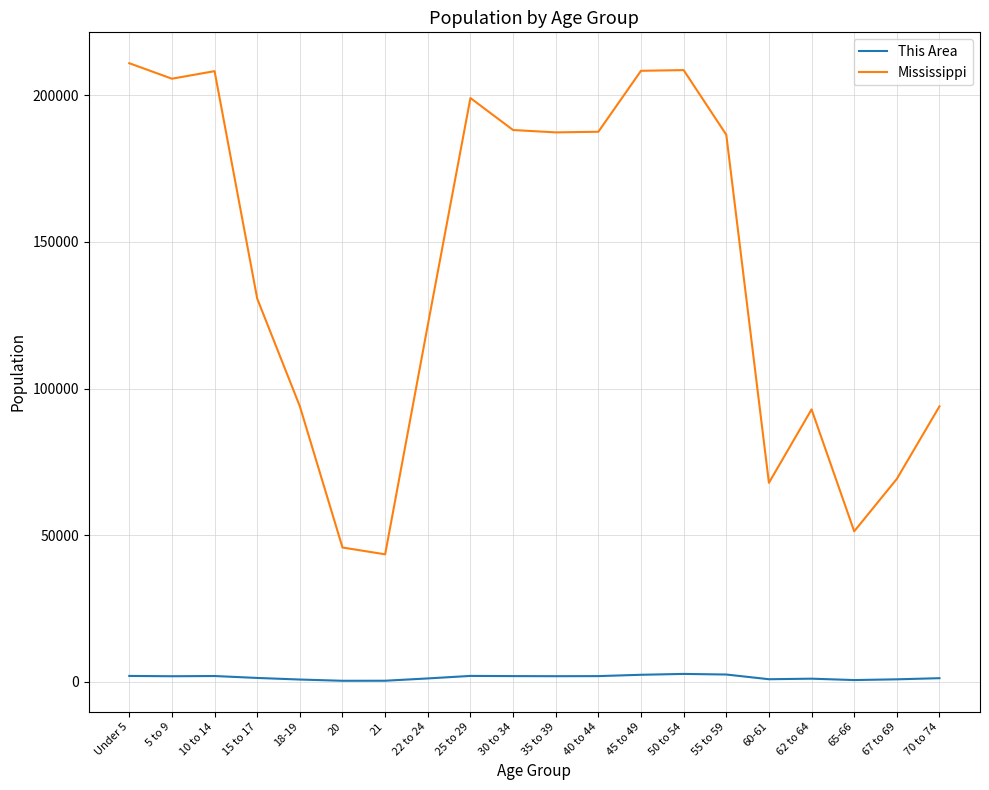

Where is Mississippi nearest to the value 127215?

15 to 17